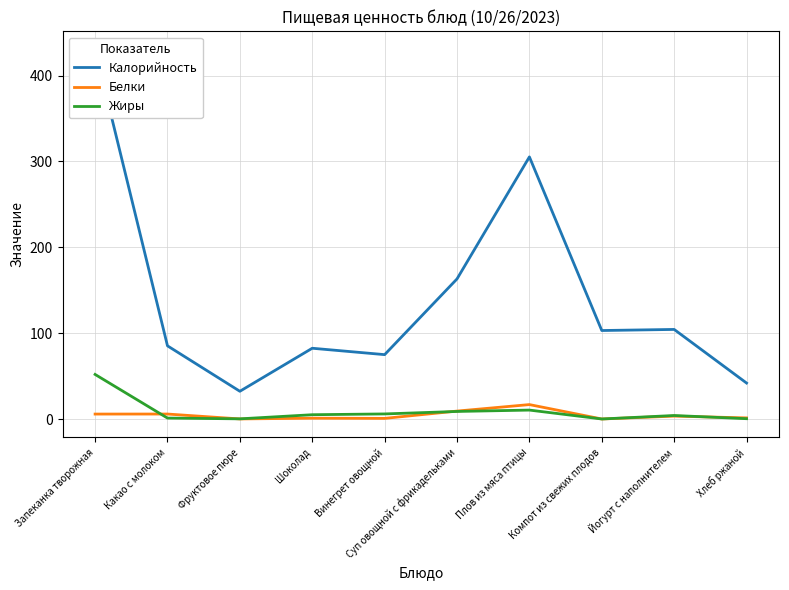

Where is the first local minimum for Белки?

Фруктовое пюре